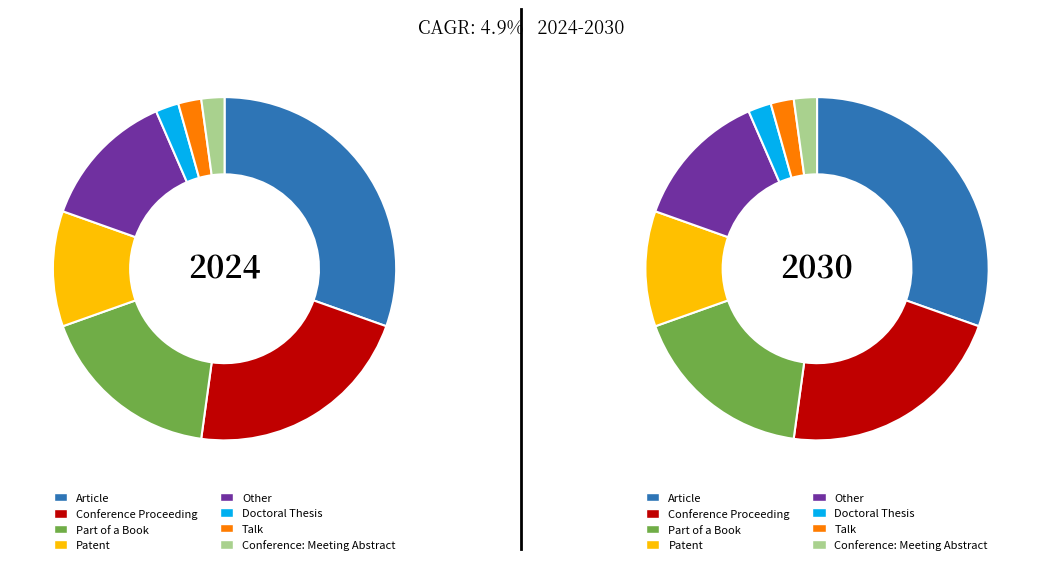

Do Conference Proceeding and Other together represent more than half of the pie?

No